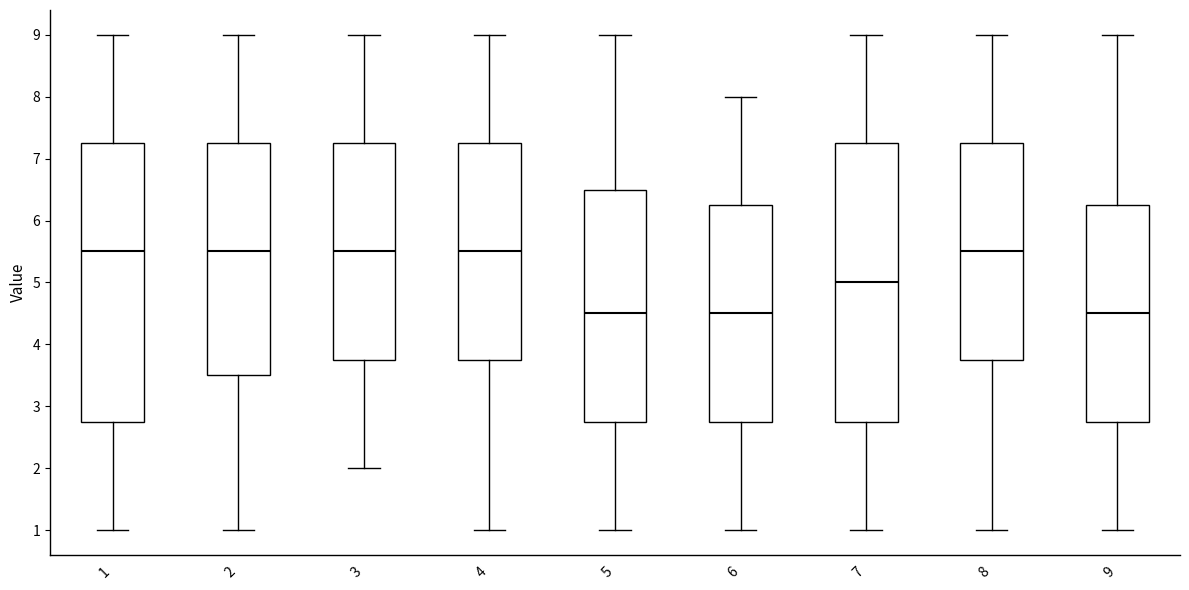

Reading left to right, read every box against the y-axis: the position of its median line, the range the box covers, and the ends of its whiskers. The values are not printed on the chart, so give them approximately, as read against the axis.

1: median 5.5, box 2.8 to 7.3, whiskers 1.0 to 9.0
2: median 5.5, box 3.5 to 7.3, whiskers 1.0 to 9.0
3: median 5.5, box 3.8 to 7.3, whiskers 2.0 to 9.0
4: median 5.5, box 3.8 to 7.3, whiskers 1.0 to 9.0
5: median 4.5, box 2.8 to 6.5, whiskers 1.0 to 9.0
6: median 4.5, box 2.8 to 6.3, whiskers 1.0 to 8.0
7: median 5.0, box 2.8 to 7.3, whiskers 1.0 to 9.0
8: median 5.5, box 3.8 to 7.3, whiskers 1.0 to 9.0
9: median 4.5, box 2.8 to 6.3, whiskers 1.0 to 9.0